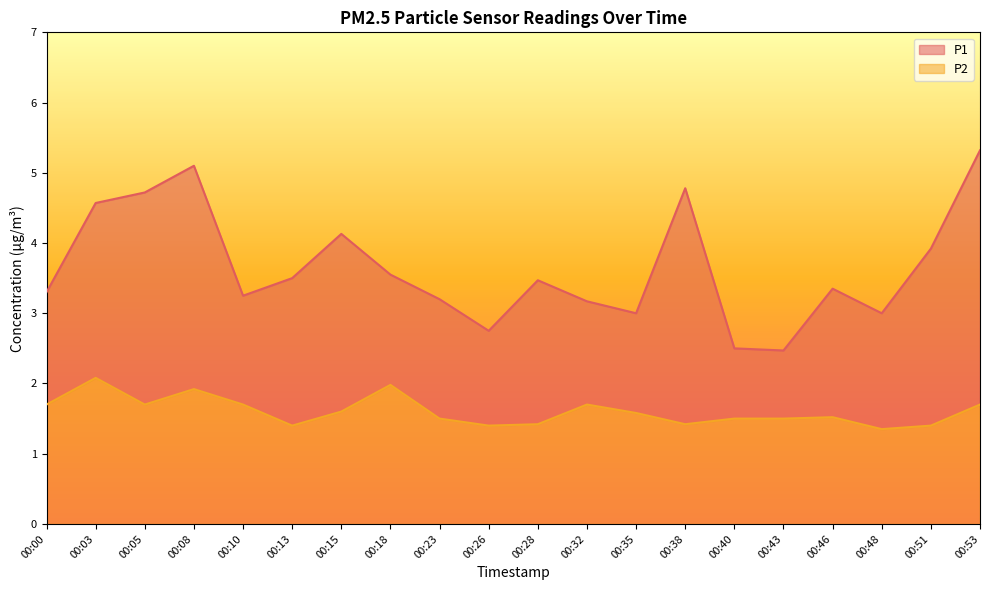

What is the value of the P1 point at the 10th from the left?

2.8